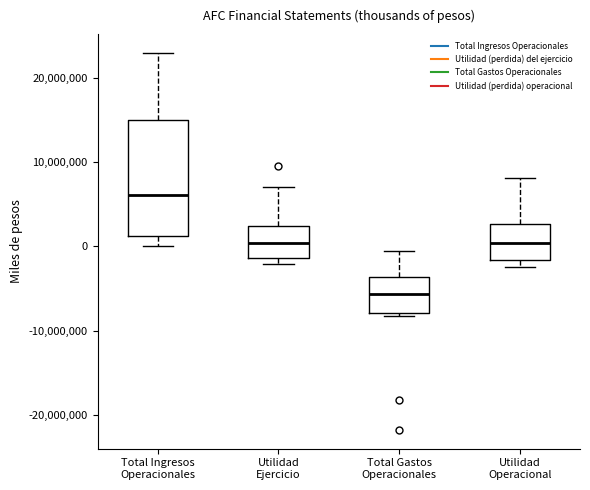

Reading left to right, read every box against the y-axis: the position of its median line, the range the box covers, and the ends of its whiskers. The values are not printed on the chart, so give them approximately, as read against the axis.

Total Ingresos Operacionales: median 6000000, box 1000000 to 15000000, whiskers 0 to 23000000
Utilidad Ejercicio: median 0, box -1000000 to 2000000, whiskers -2000000 to 7000000
Total Gastos Operacionales: median -6000000, box -8000000 to -4000000, whiskers -8000000 (just below the box's lower edge) to -1000000
Utilidad Operacional: median 0, box -2000000 to 3000000, whiskers -2000000 (just below the box's lower edge) to 8000000